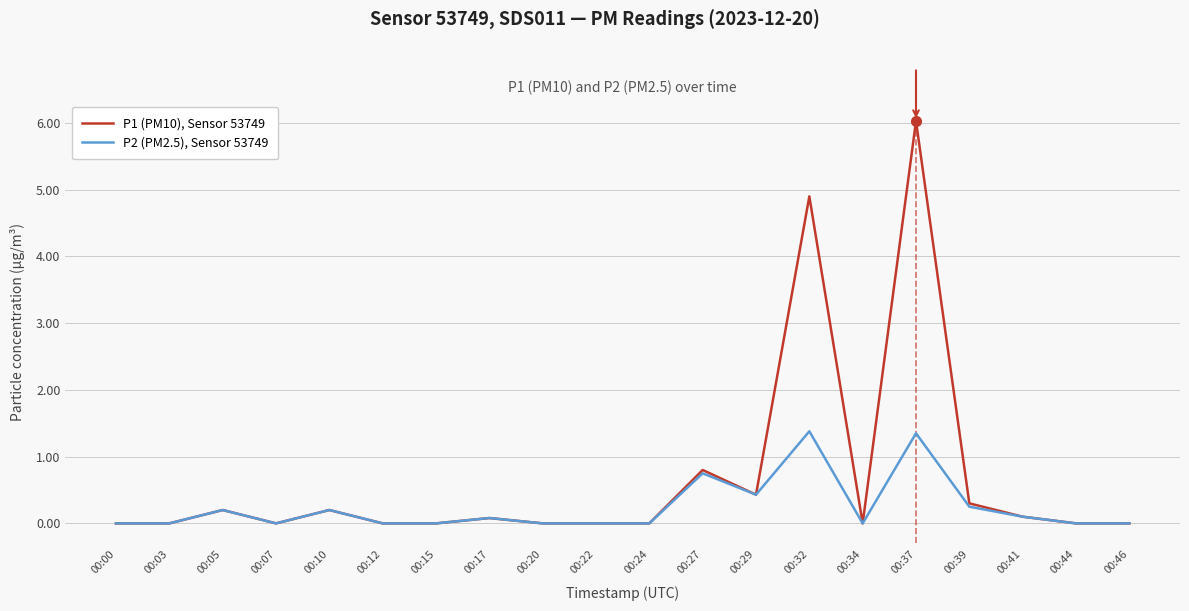

At which category is the sum across all series the highest?

00:37